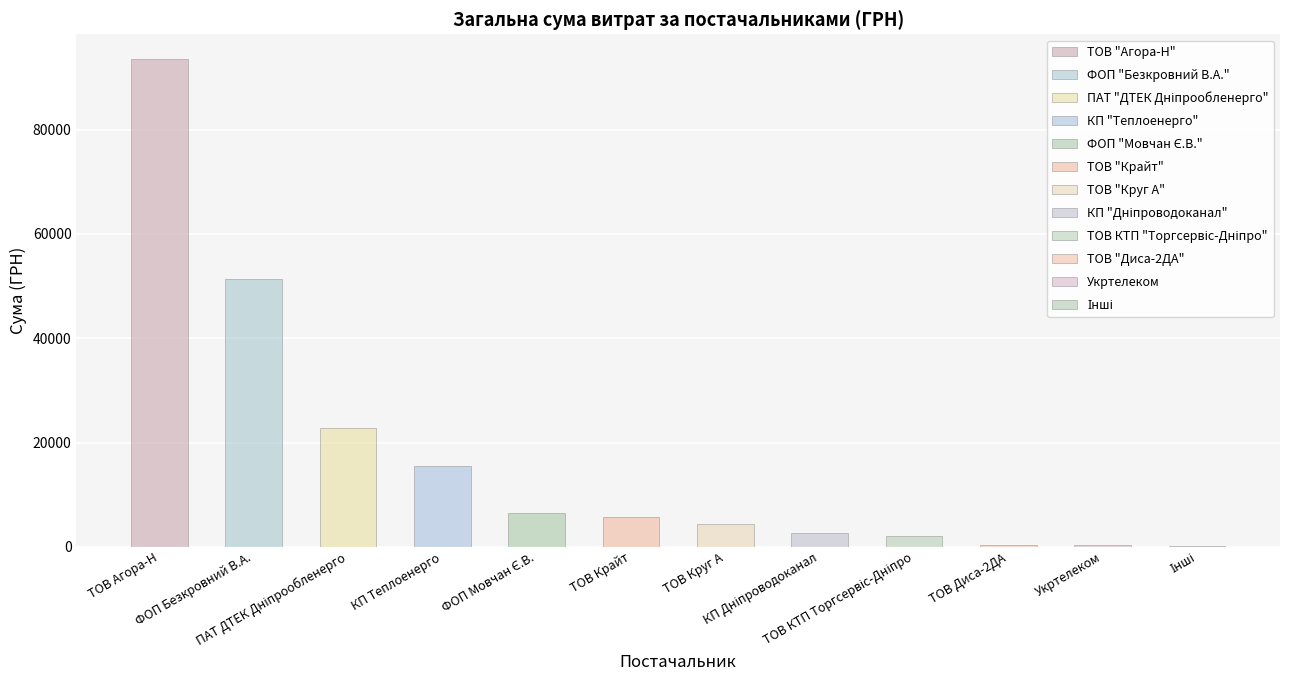

The chart shows a value of 148.0 at Інші. True or false?

True